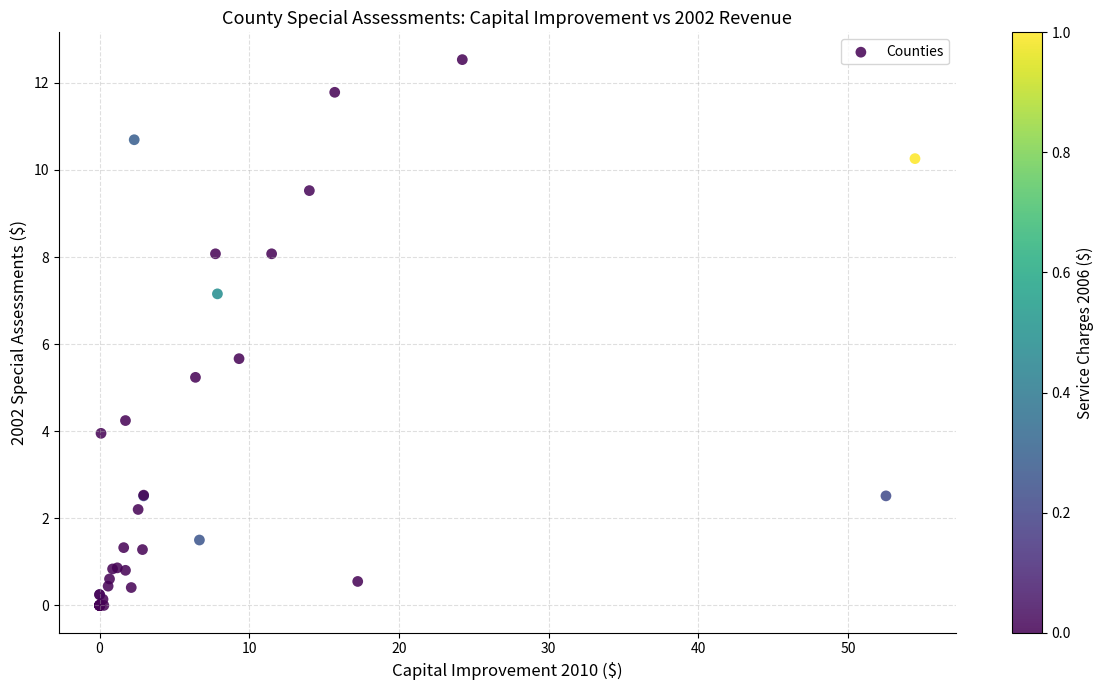

What Y value in the scatter plot is closest to 6?

5.7